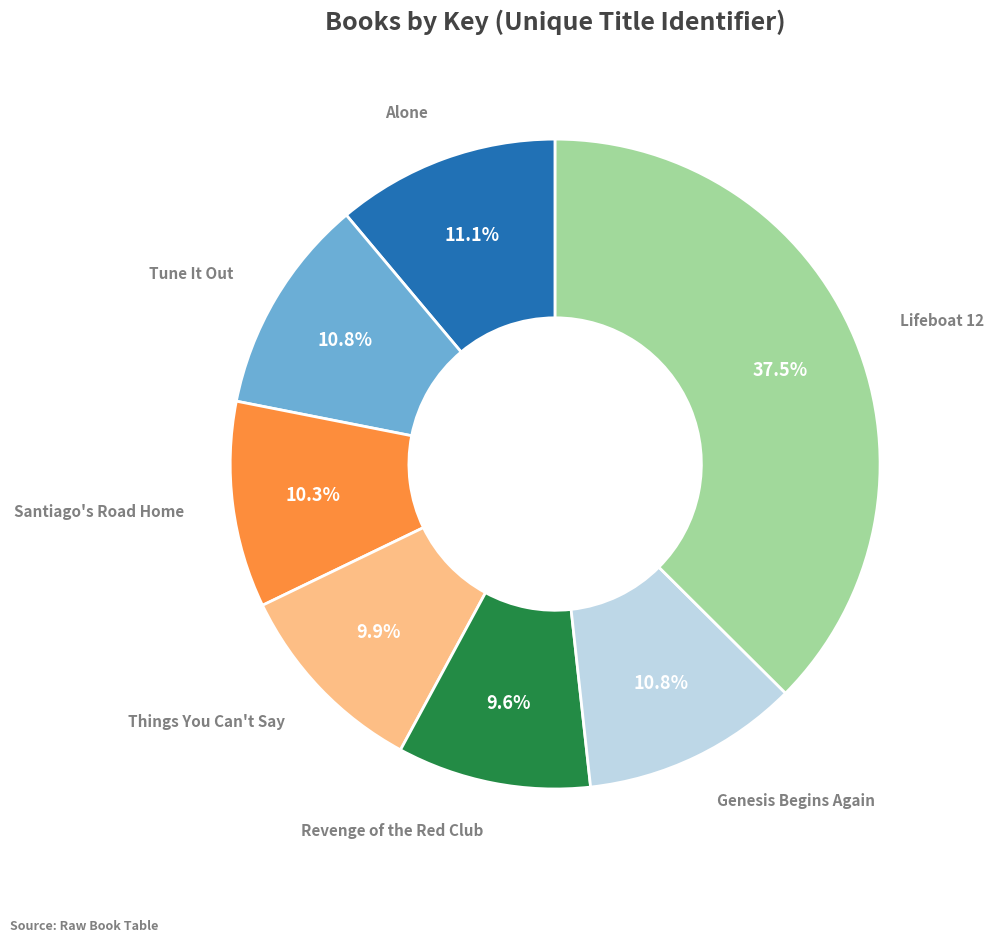

How many slices are in this pie chart?

7